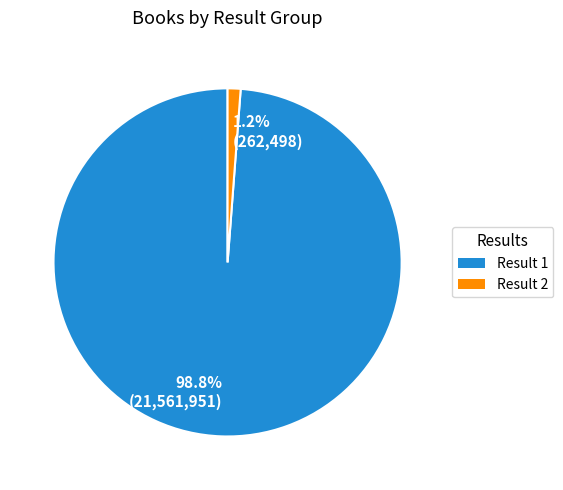

Rank the categories by value from highest to lowest.

Result 1, Result 2